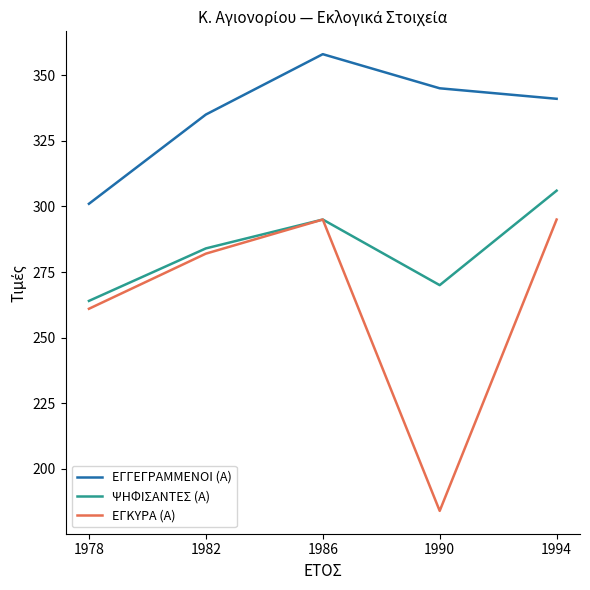

Rank the series at 1994 from lowest to highest value.

ΕΓΚΥΡΑ (Α), ΨΗΦΙΣΑΝΤΕΣ (Α), ΕΓΓΕΓΡΑΜΜΕΝΟΙ (Α)